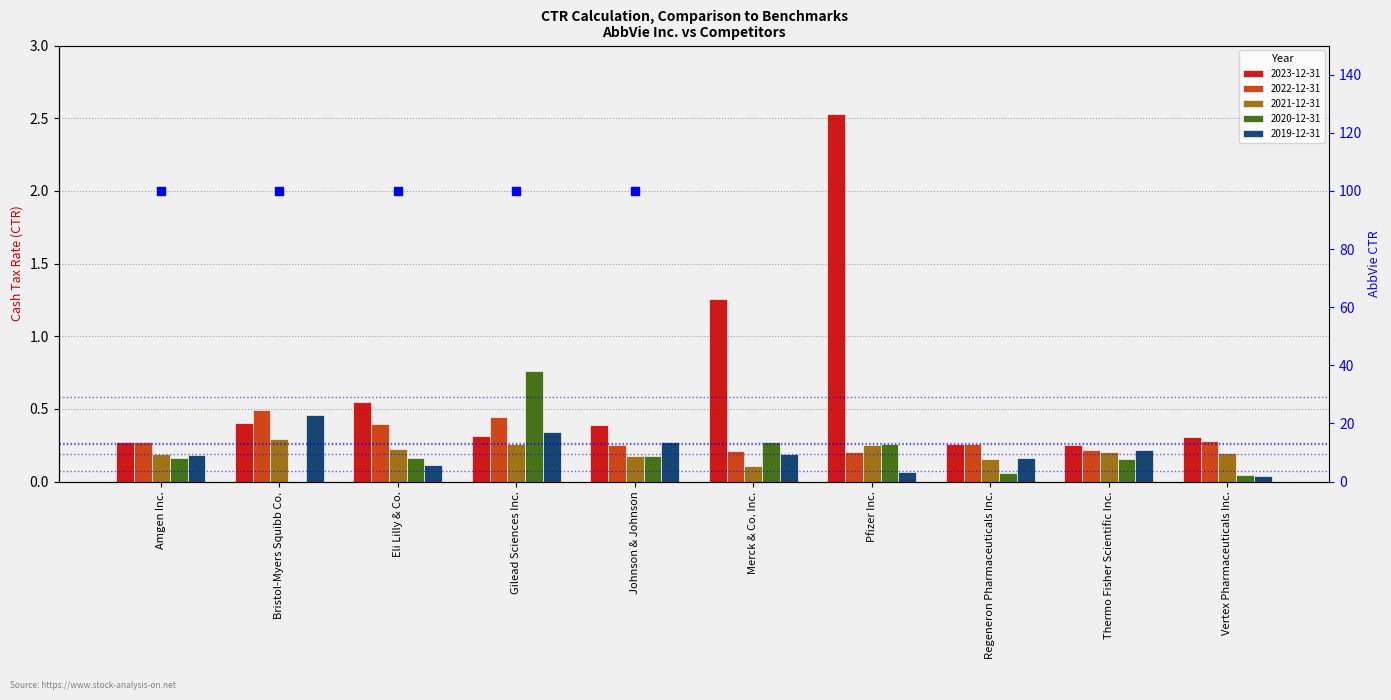

At how many categories does at least one series exceed 1?

2